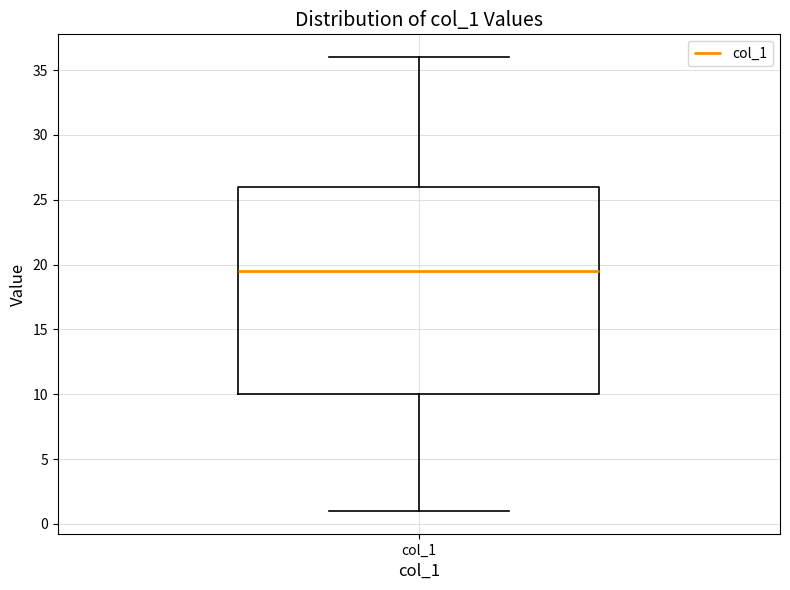

Where does the upper whisker of the box for col_1 end on the y-axis? The values are not printed on the chart, so give them approximately, as read against the axis.

36.0